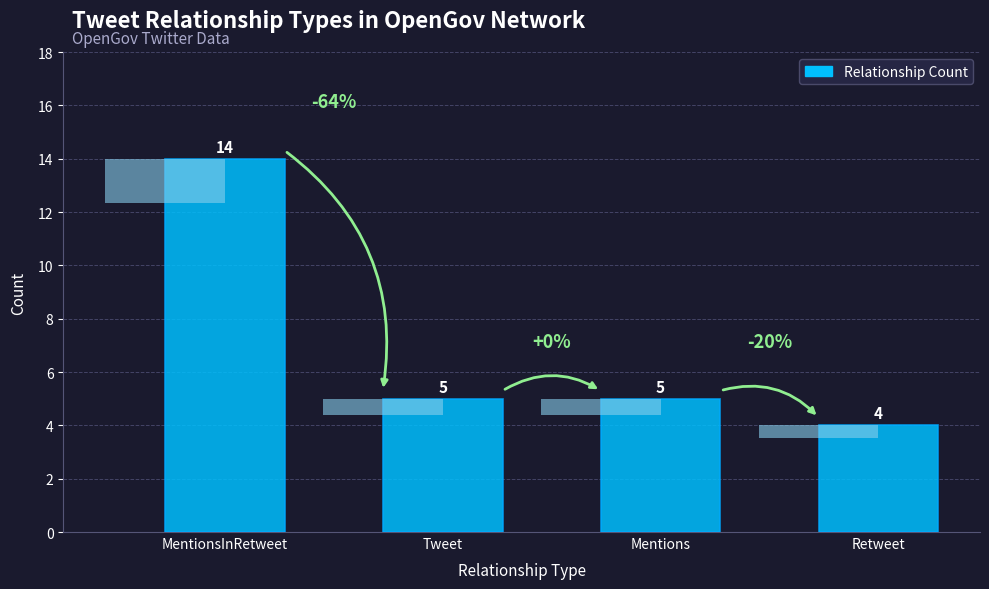

List the labels in order of value, largest first.

MentionsInRetweet, Tweet, Mentions, Retweet